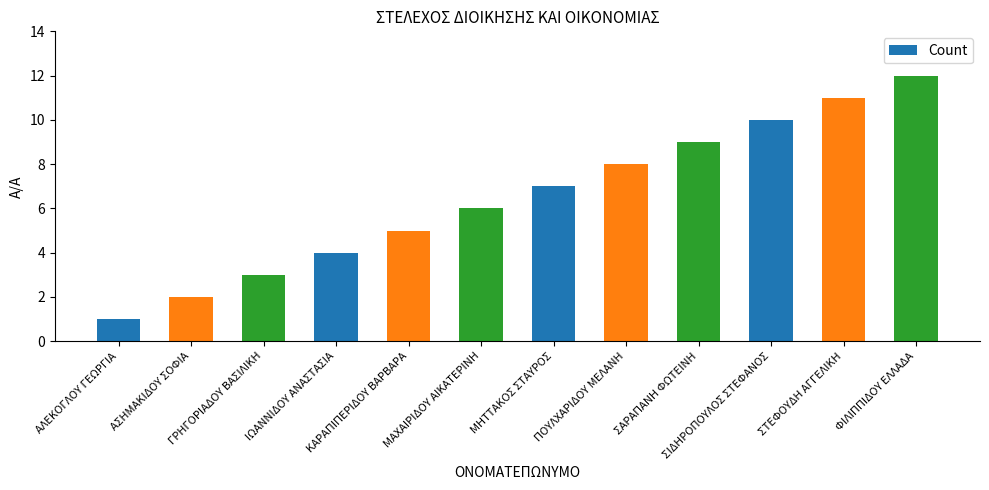

The chart shows a value of 2 at ΑΣΗΜΑΚΙΔΟΥ ΣΟΦΙΑ. True or false?

True